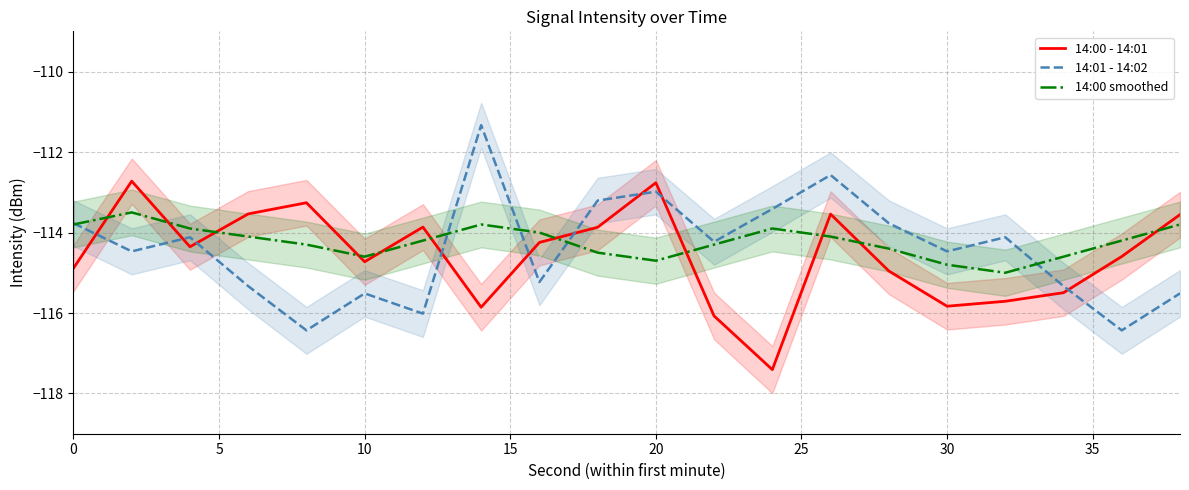

What is the sum of the 14:01 - 14:02 values at 40 and 10?

-229.3